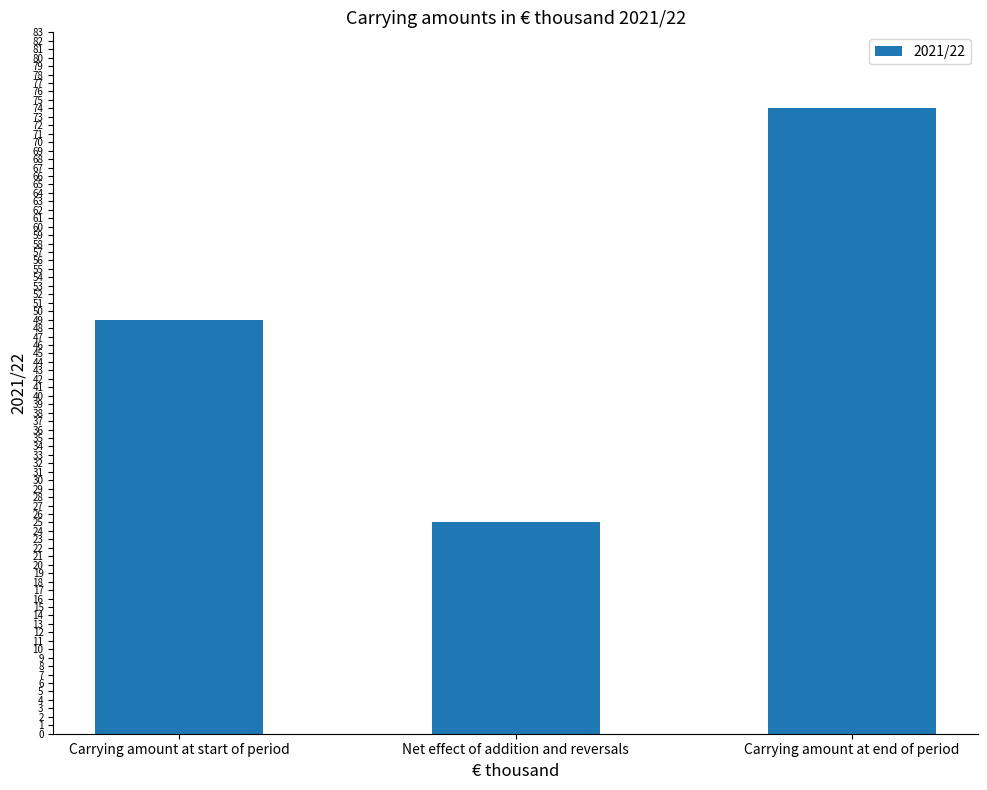

Reading right to left, extract all data points from this chart.

74	25	49